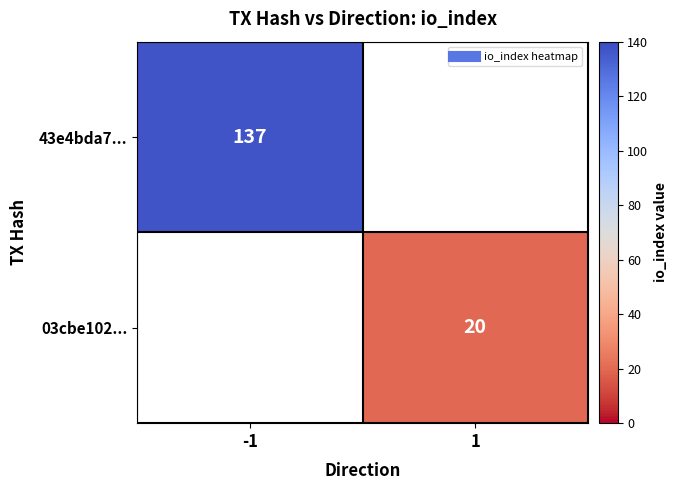

What is the lowest value of the 43e4bda7... series?

137.0